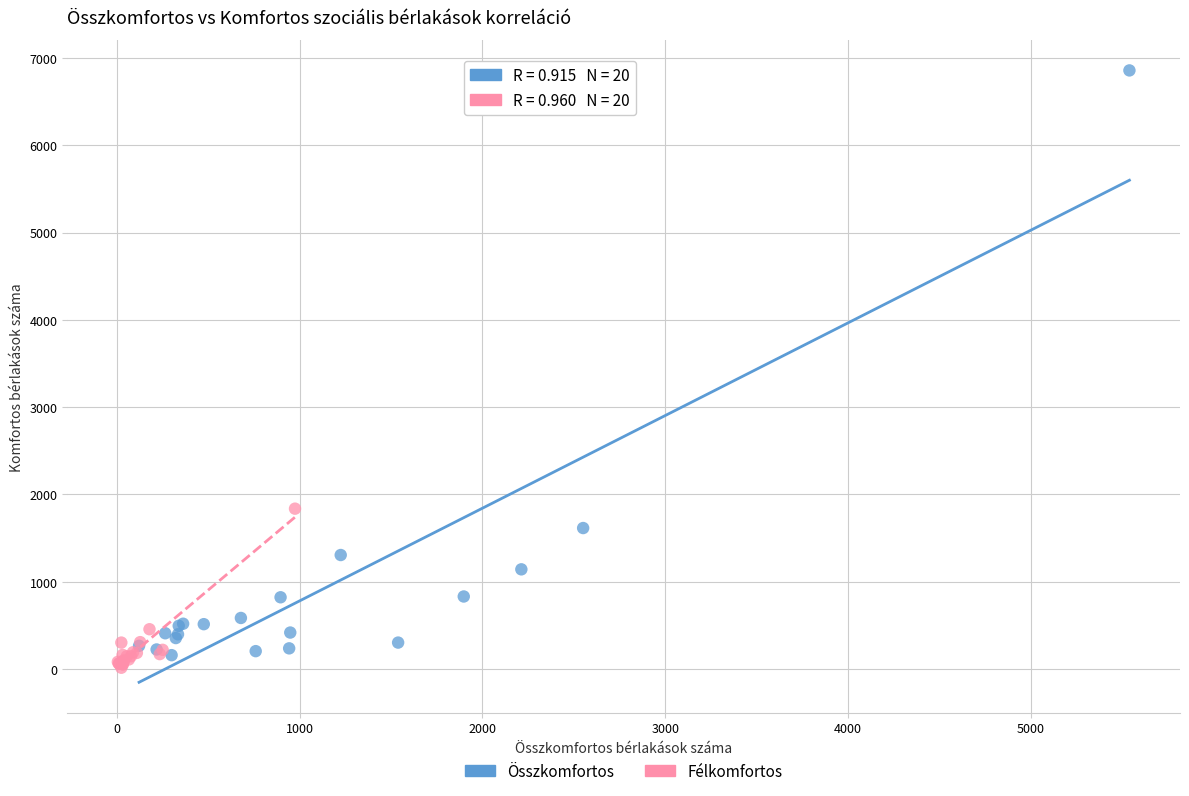

Which series has the widest spread of Y values?

Összkomfortos